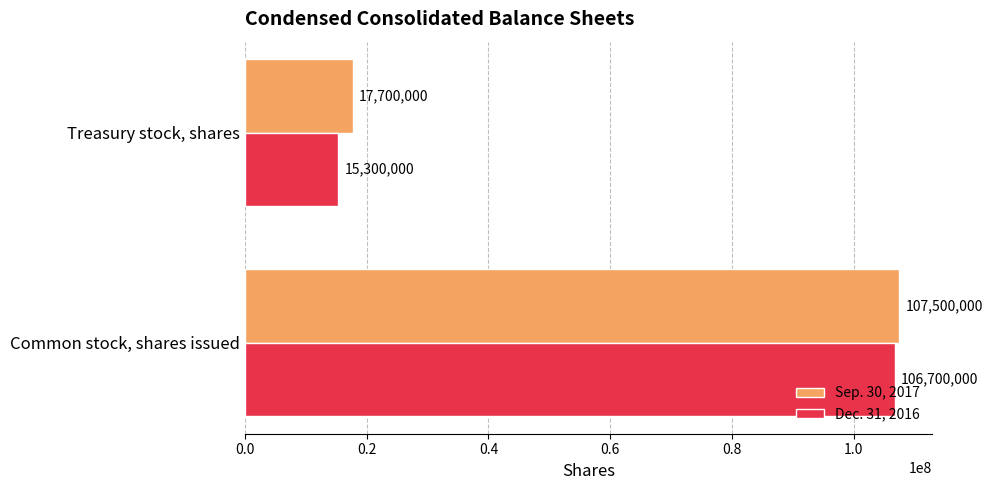

What is the average value of the Sep. 30, 2017 series?

62600000